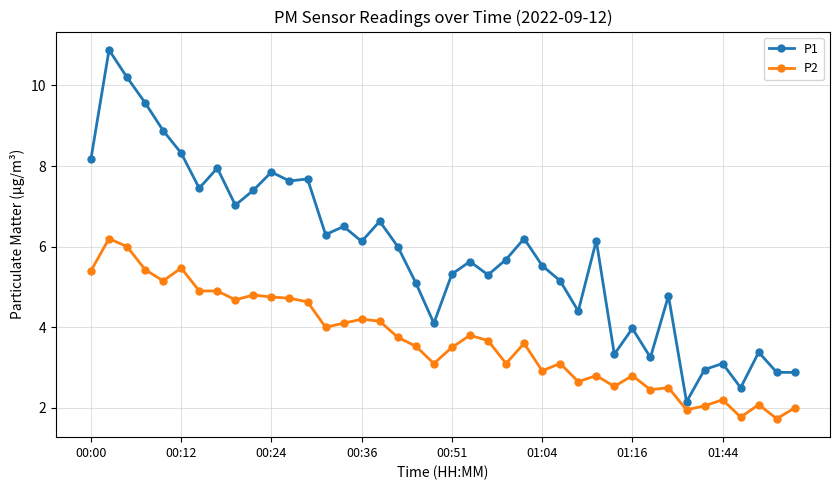

What is the sum of all P1 values?

234.3